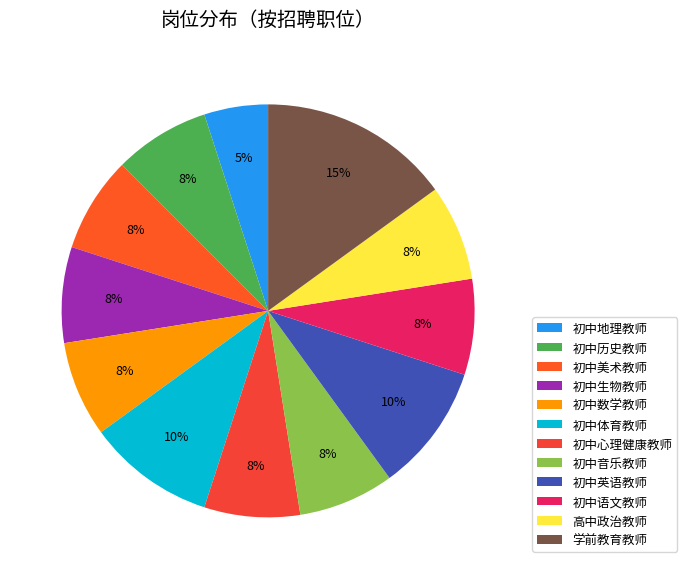

Count the number of slices in the pie.

12